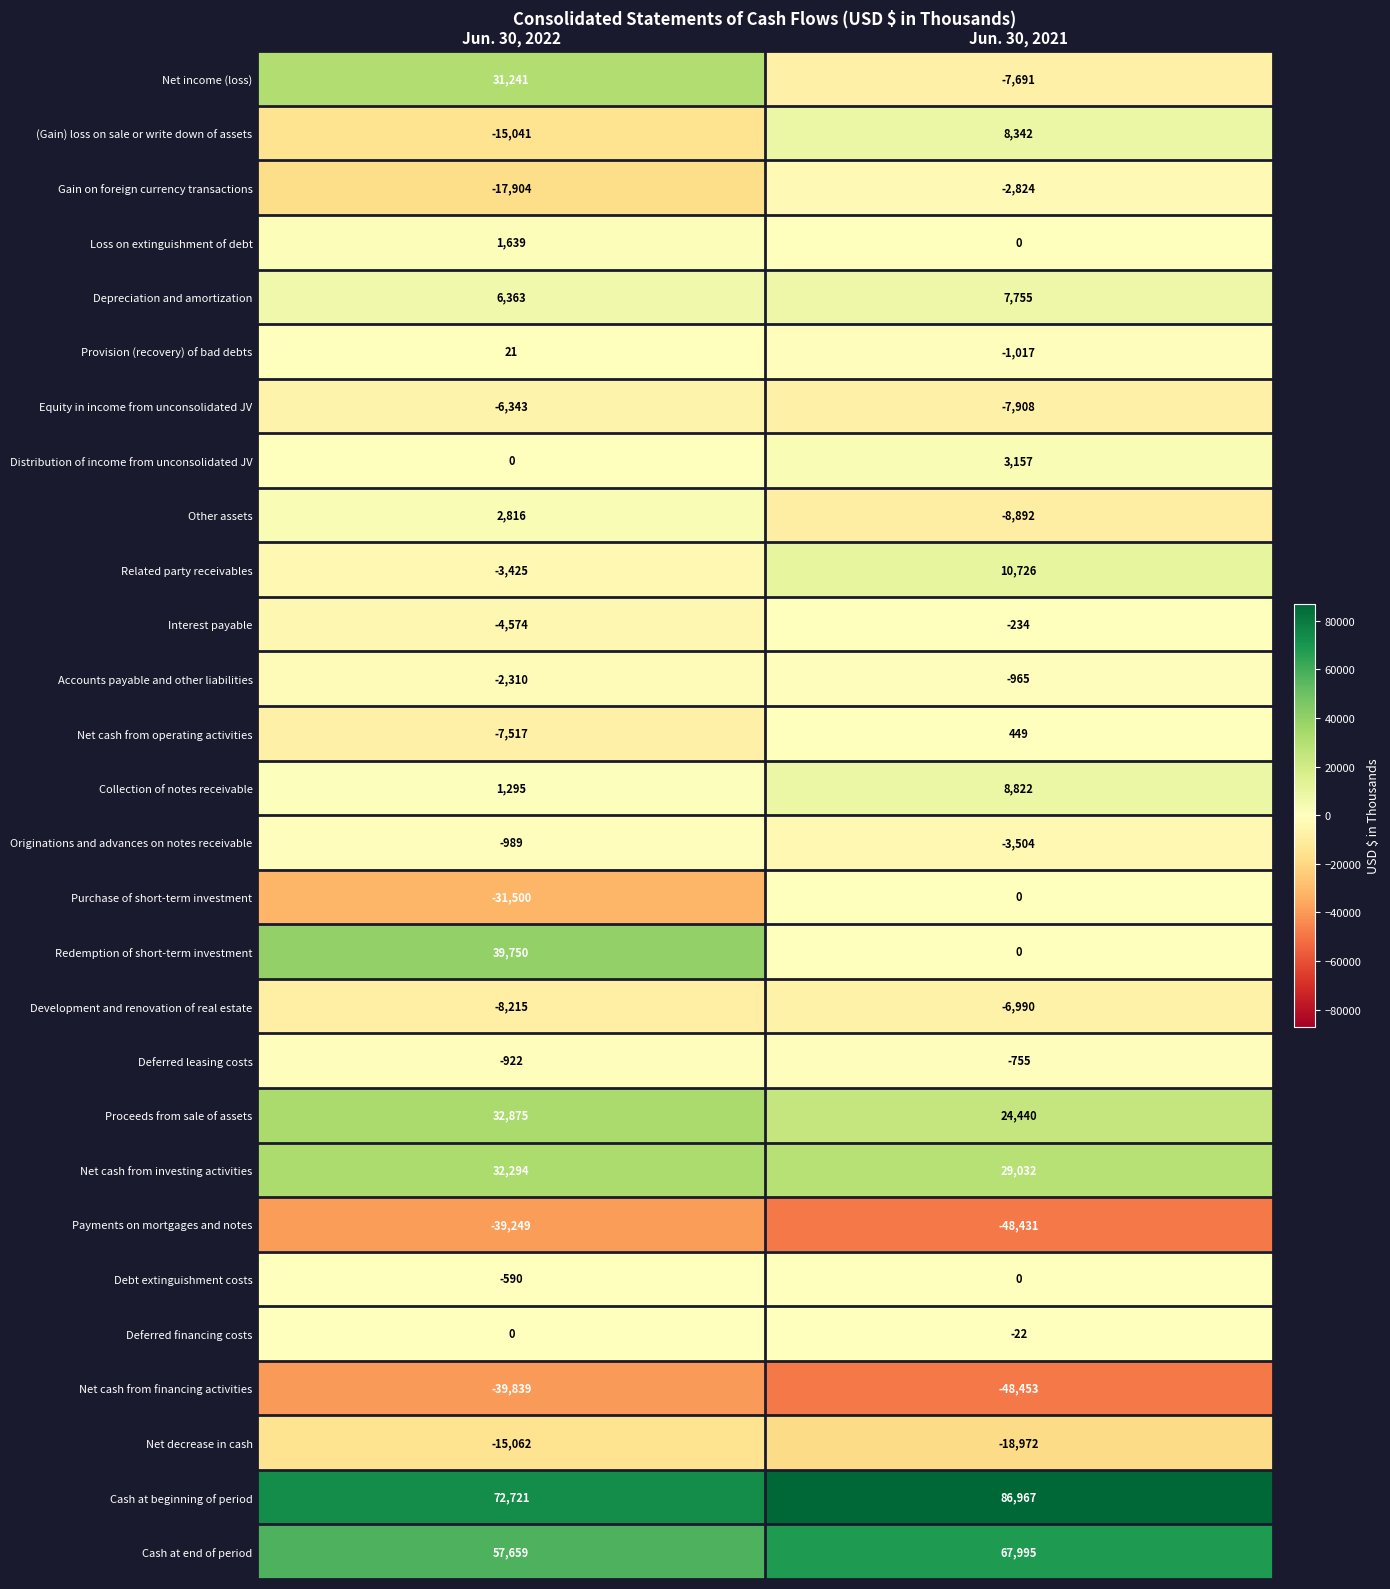

True or false: Debt extinguishment costs has a value of -394 at Jun. 30, 2021.

False